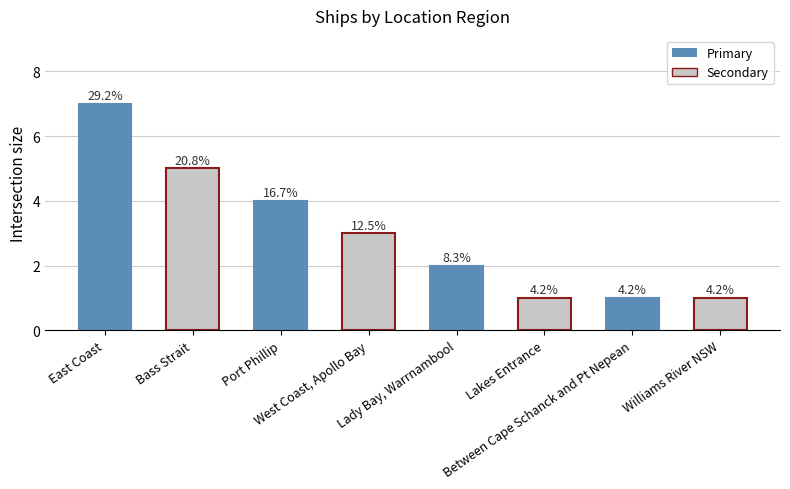

Are the bars horizontal?

No